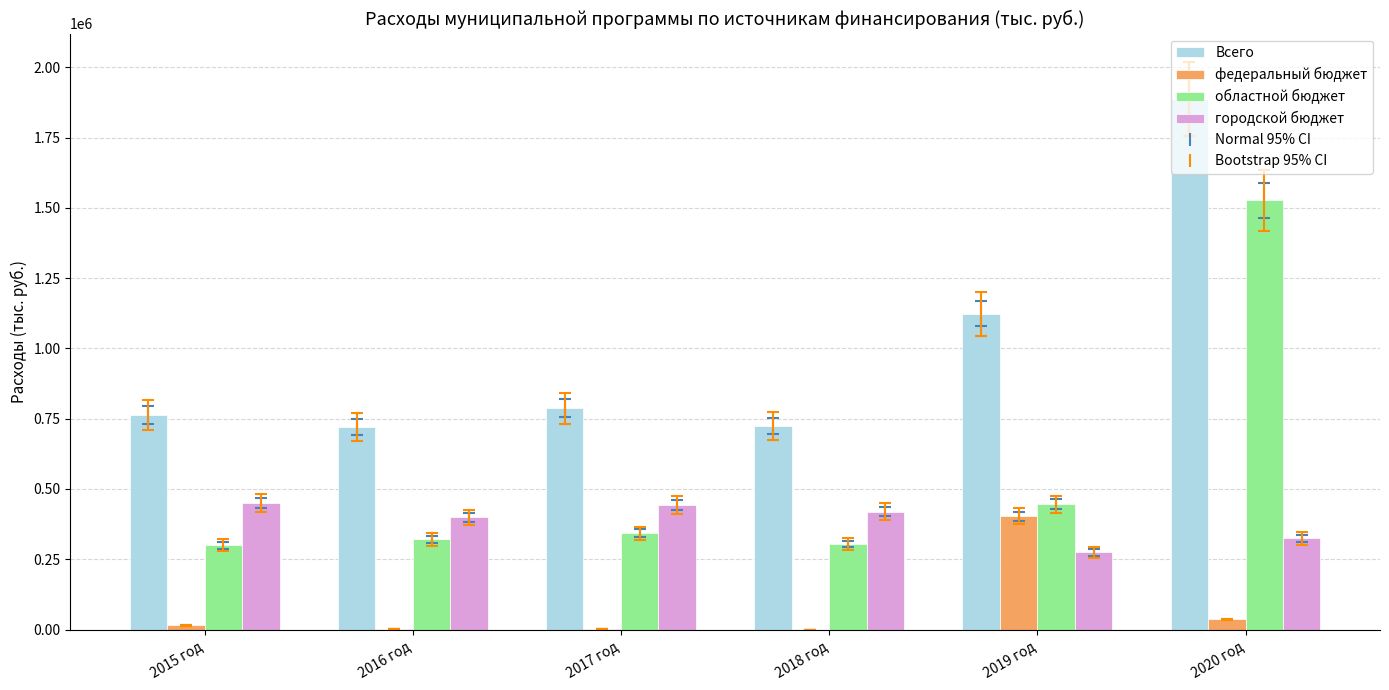

Which series has the largest total across all categories?

Всего